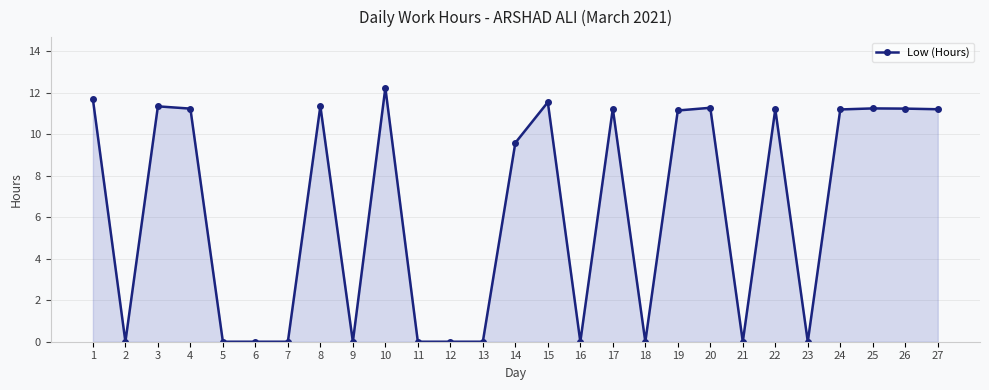

What is the sum of all values?

168.8